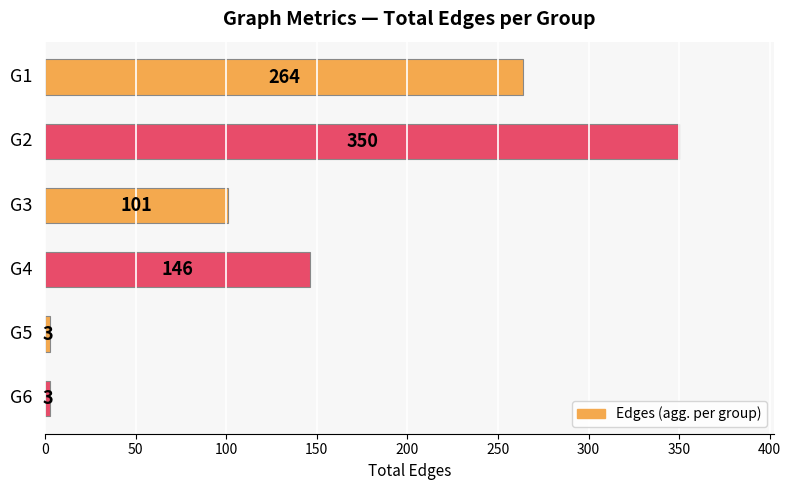

Reading bottom to top, extract all data points from this chart.

3	3	146	101	350	264